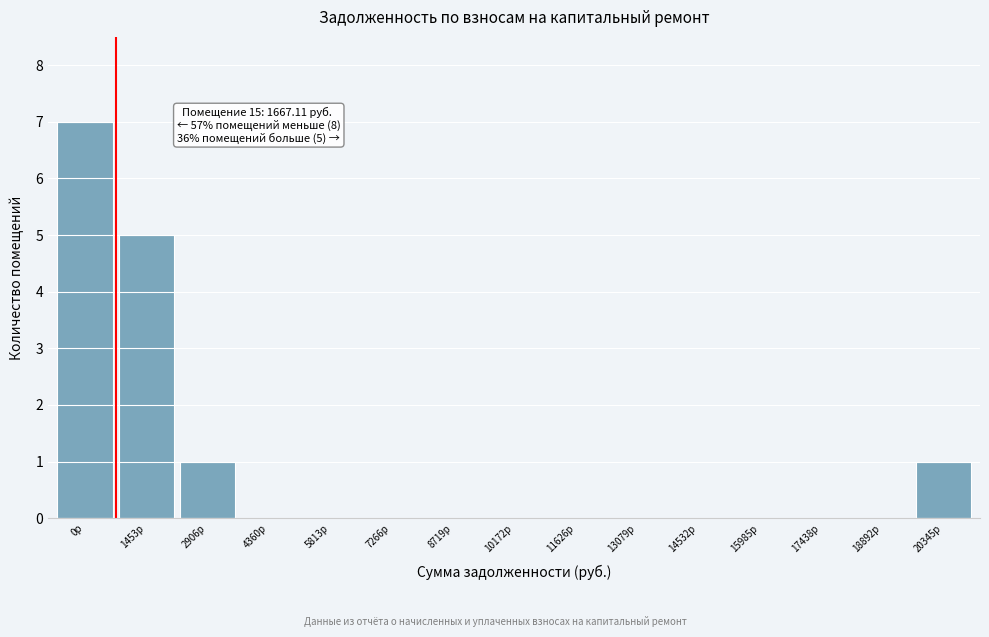

Reading left to right, list all the values displayed in this chart.

0р=7	1453р=5	2906р=1	4360р=0	5813р=0	7266р=0	8719р=0	10172р=0	11626р=0	13079р=0	14532р=0	15985р=0	17438р=0	18892р=0	20345р=1